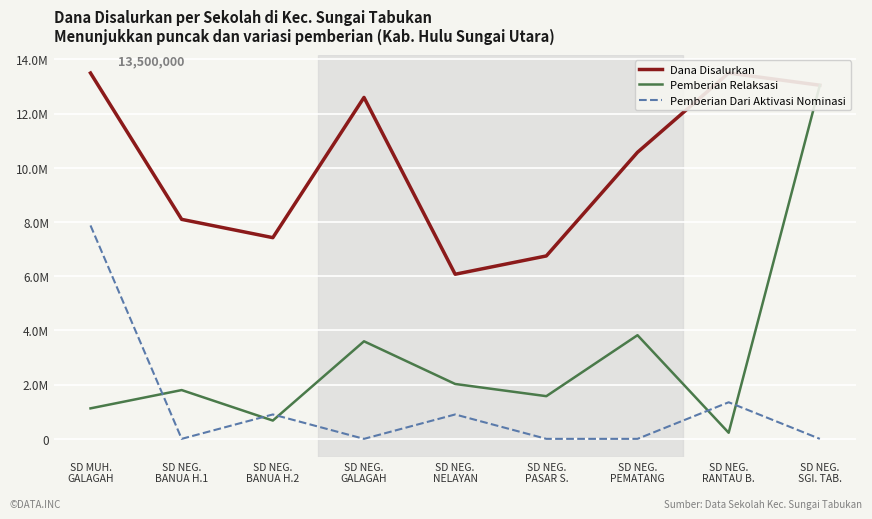

What is the difference between the Dana Disalurkan values at SD NEG.
RANTAU B. and SD NEG.
PEMATANG?

2925000